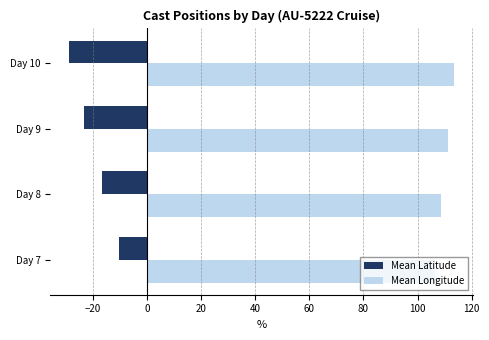

At how many categories does at least one series exceed 87?

4